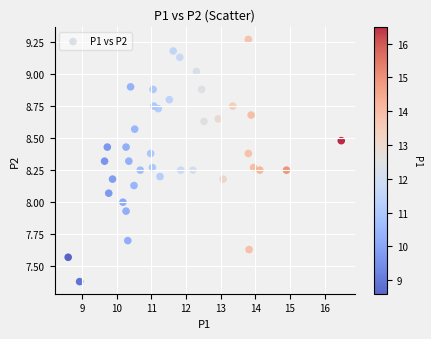

What is the range of Y values (max minus min)?

1.9